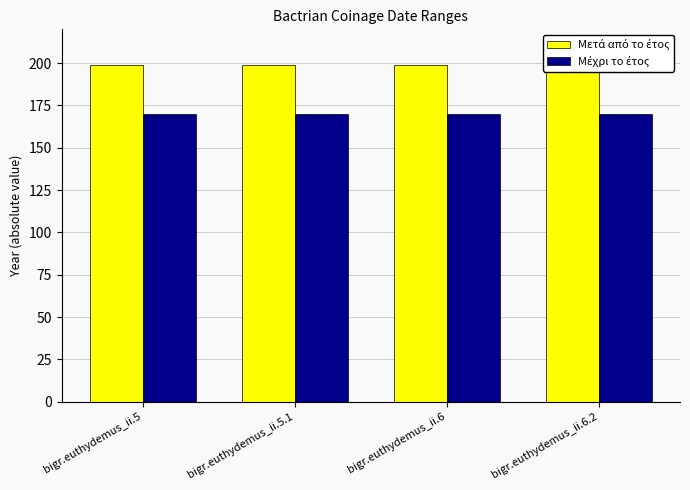

List the labels in order of Μέχρι το έτος value, smallest first.

bigr.euthydemus_ii.5, bigr.euthydemus_ii.5.1, bigr.euthydemus_ii.6, bigr.euthydemus_ii.6.2